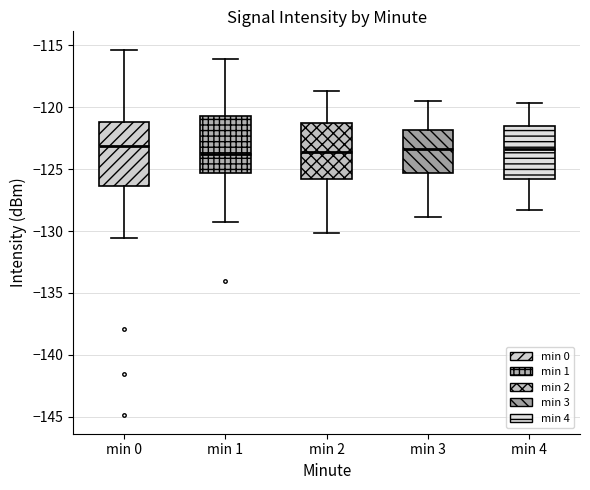

Where is the lower edge of the box for min 0 on the y-axis? The values are not printed on the chart, so give them approximately, as read against the axis.

-126.5